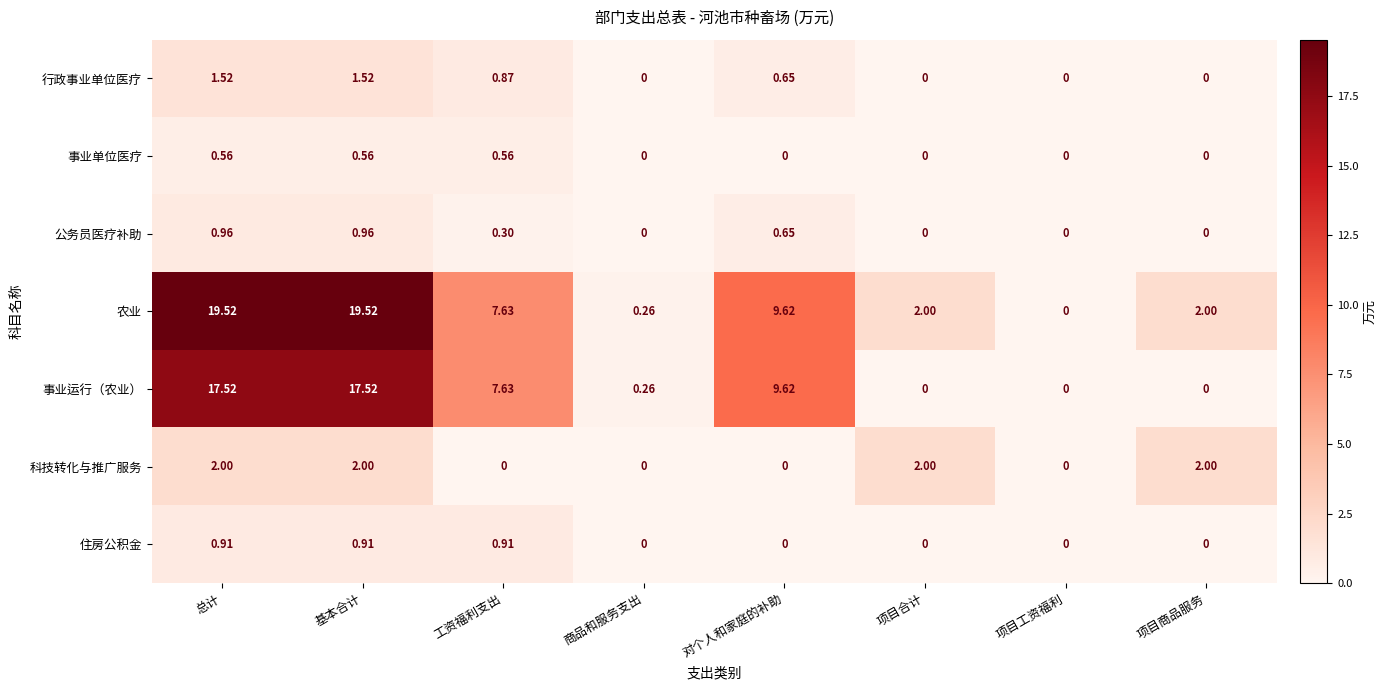

Which series has the largest range (max minus min)?

农业